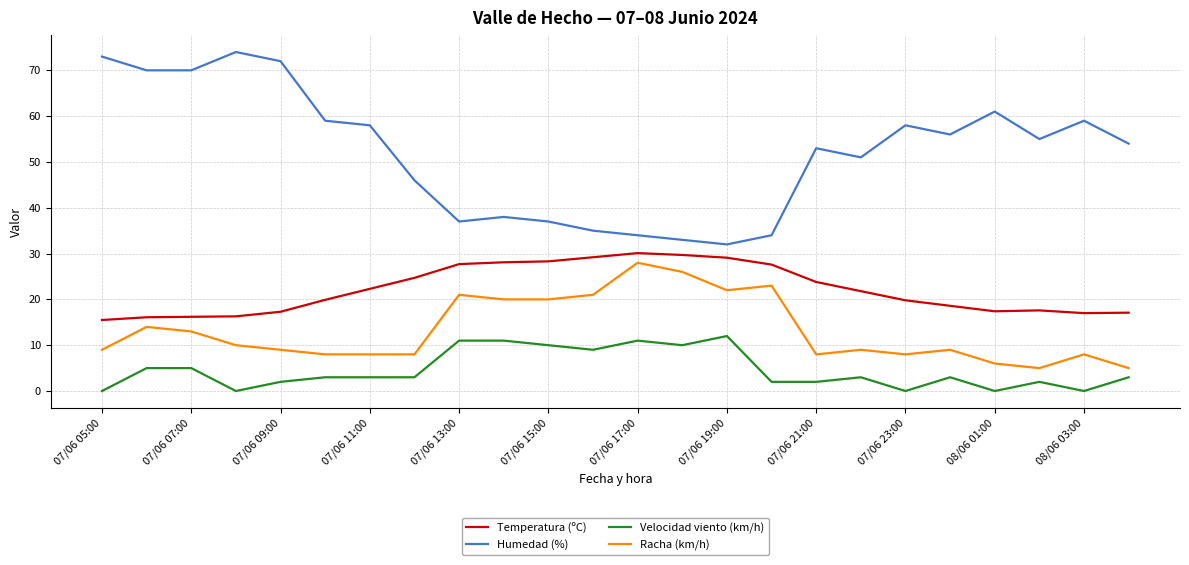

What is the difference between the maximum and minimum values in the Racha (km/h) series?

23.0